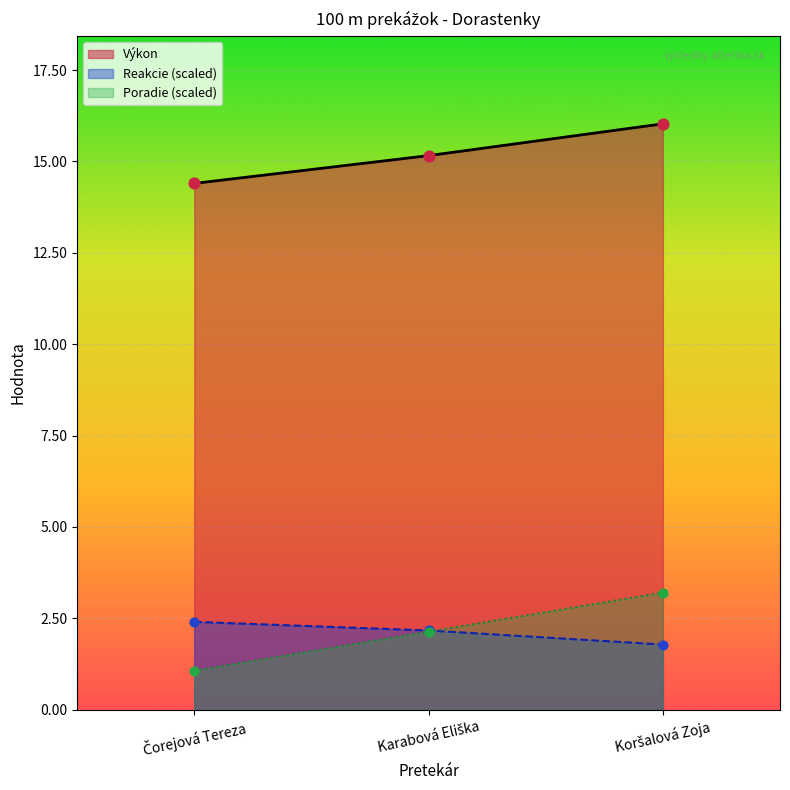

Is the value of Reakcie at Karabová Eliška greater than the value of Poradie at Čorejová Tereza?

Yes